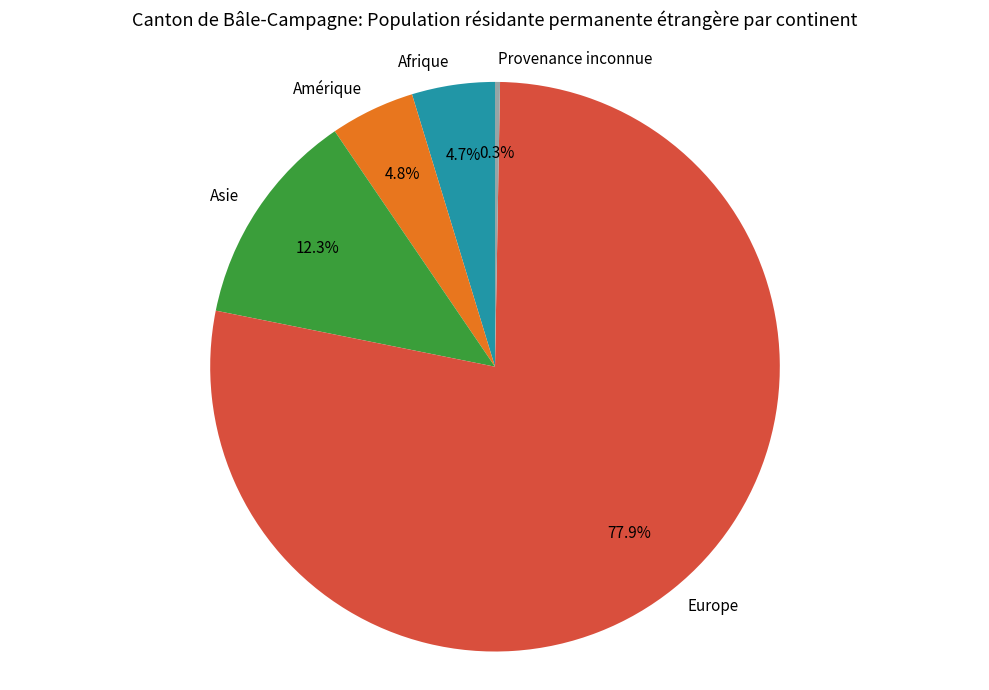

Is there a majority slice in this chart?

Yes